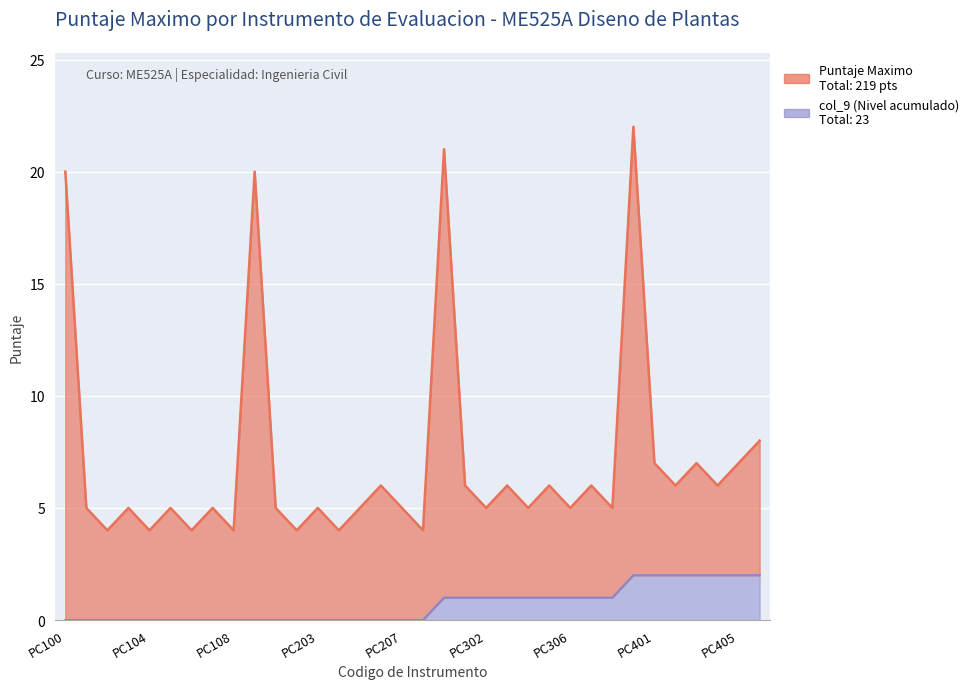

True or false: col_9 (val) has a value of 0 at PC403.

False